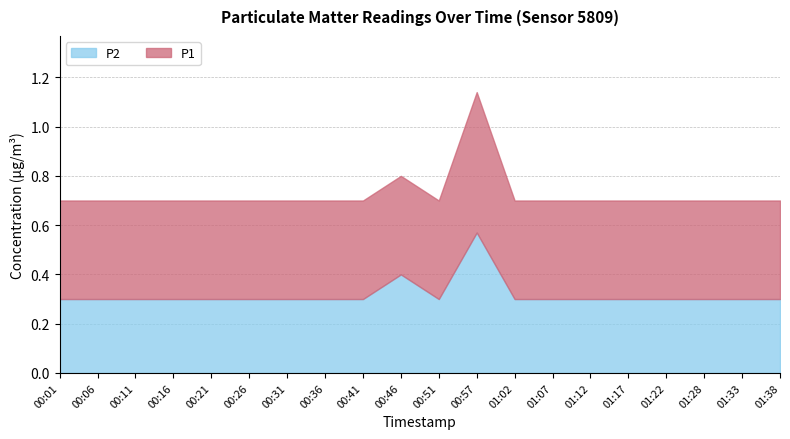

Count the P2 values in the range 0 to 1.

20